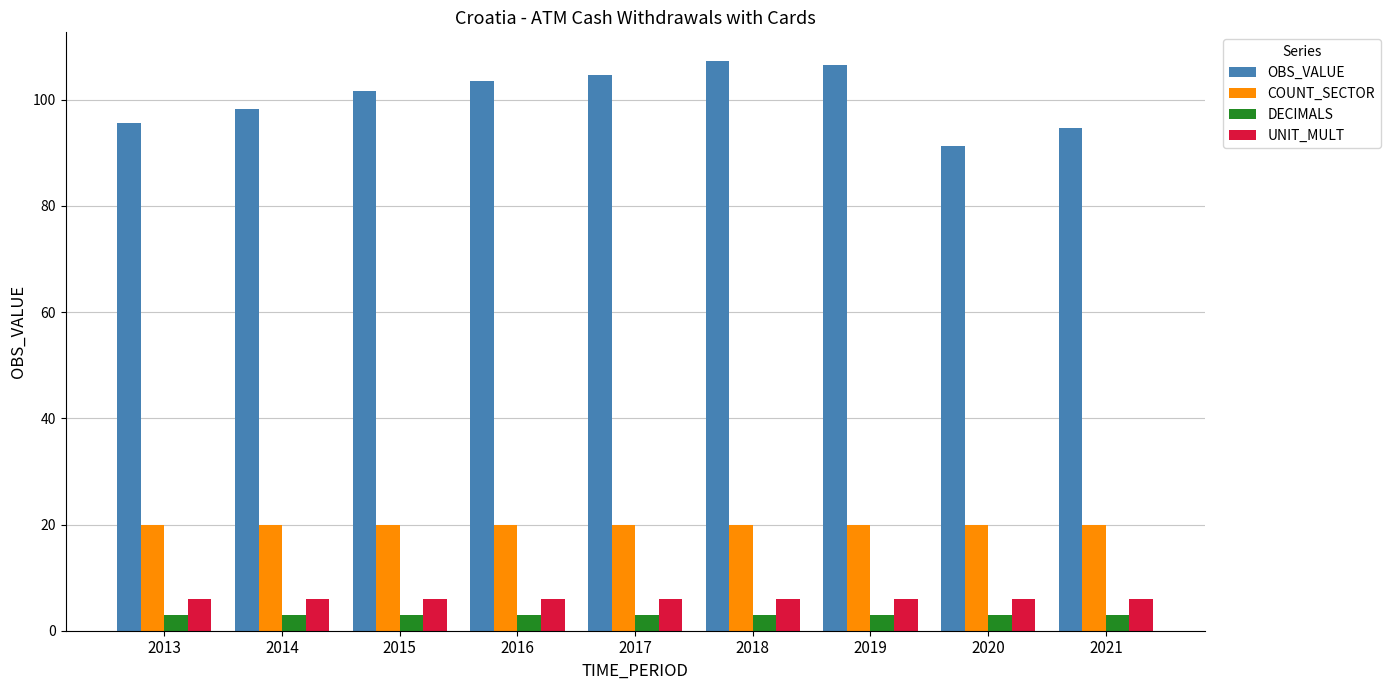

Reading left to right, transcribe all the data shown in this chart.

OBS_VALUE: 95.7	98.2	101.7	103.5	104.6	107.3	106.5	91.4	94.8
COUNT_SECTOR: 20.0	20.0	20.0	20.0	20.0	20.0	20.0	20.0	20.0
DECIMALS: 3.0	3.0	3.0	3.0	3.0	3.0	3.0	3.0	3.0
UNIT_MULT: 6.0	6.0	6.0	6.0	6.0	6.0	6.0	6.0	6.0